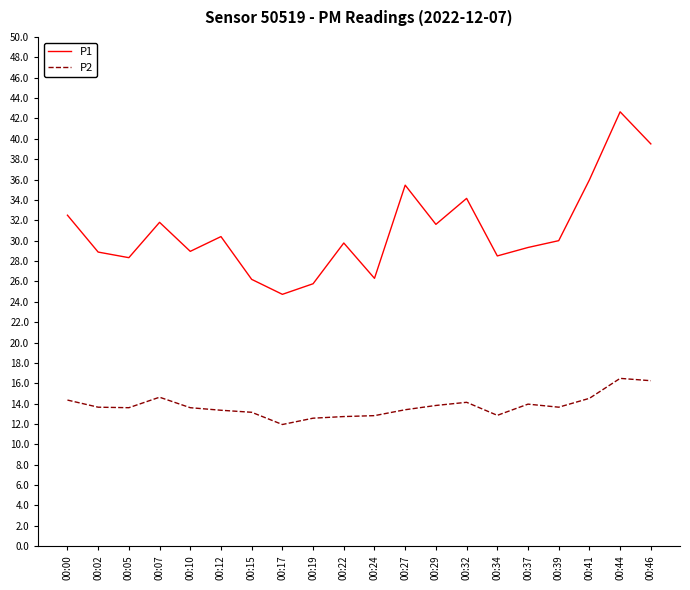

At how many categories does at least one series exceed 19?

20